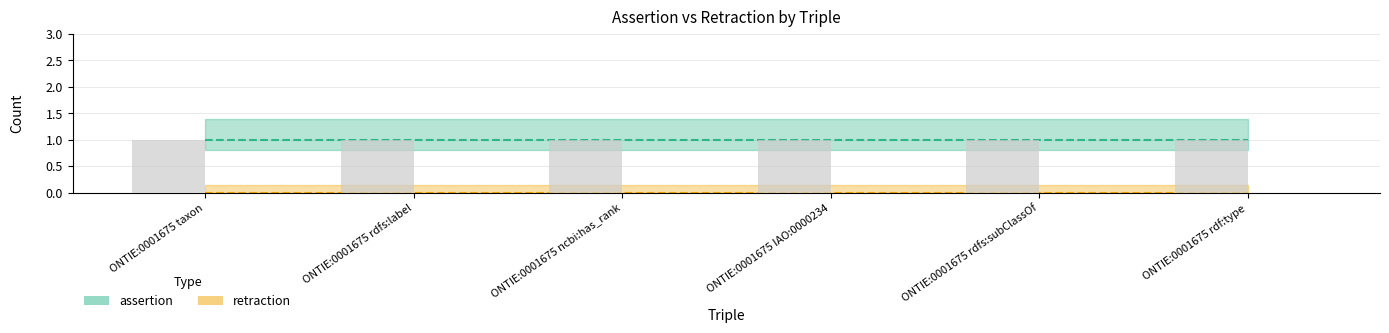

Between ONTIE:0001675 rdfs:label and ONTIE:0001675 rdf:type, which series saw the biggest shift?

assertion